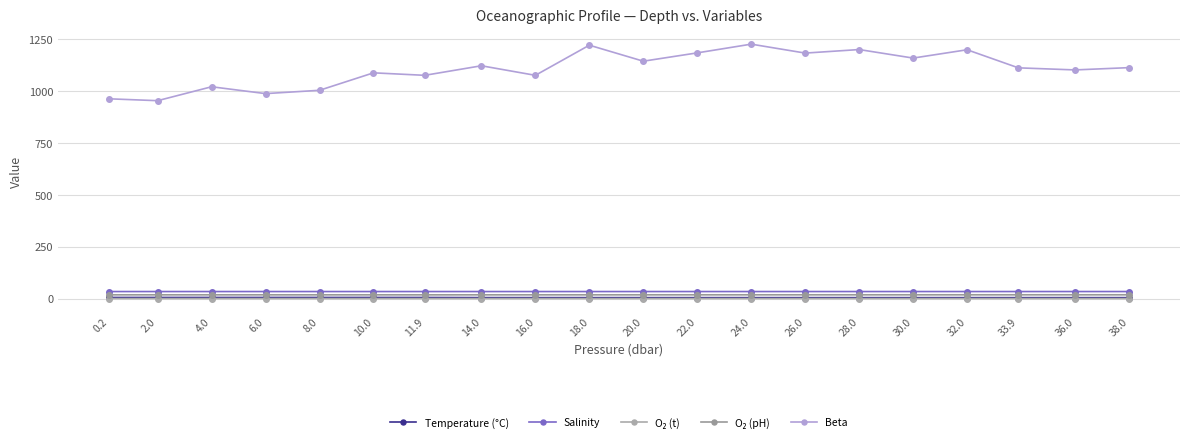

What is the highest value of the Temperature (°C) series?

6.2